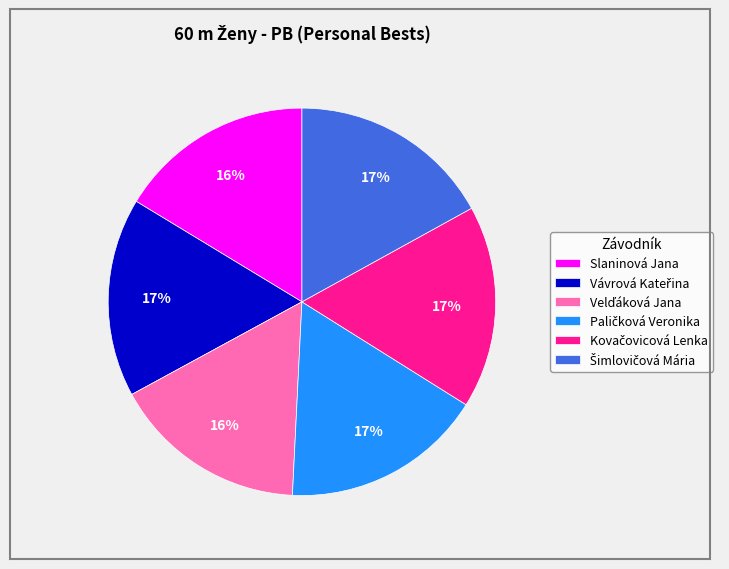

To the nearest percent, what is the difference between the largest and smallest slice percentages?

1%